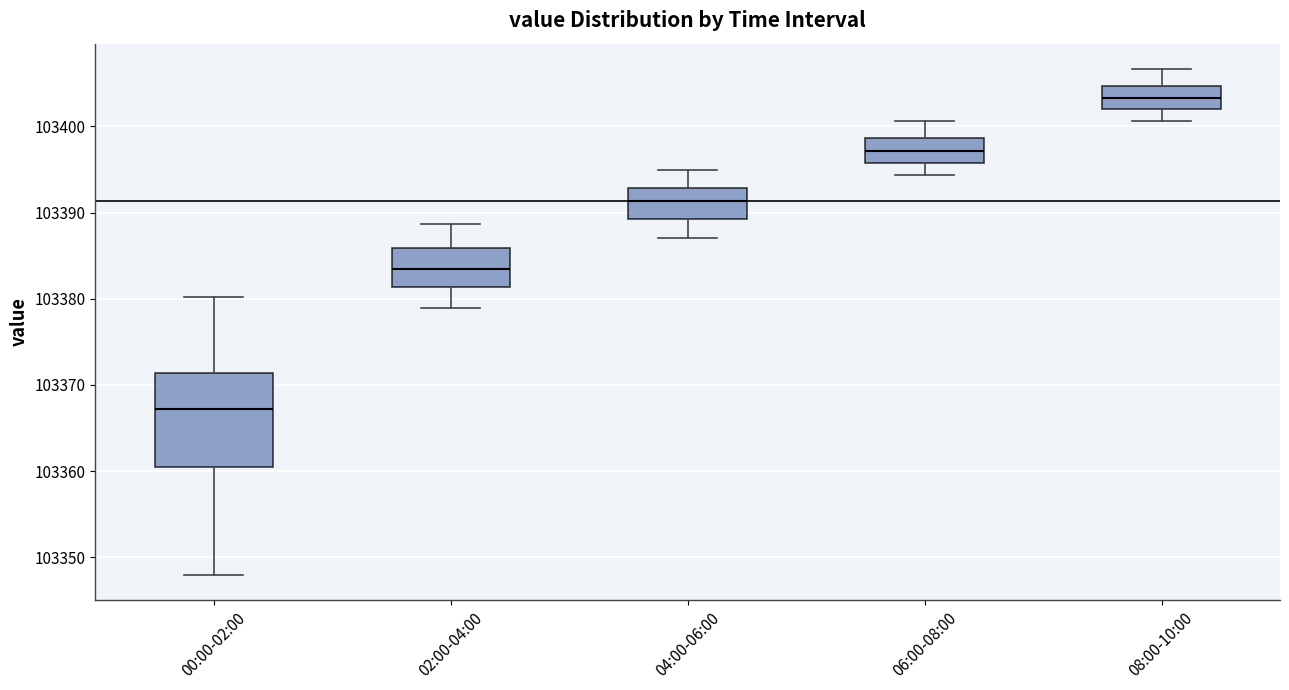

Reading left to right, transcribe this box plot: for each box, give where its median line is, the range the box spans, and where its two whiskers end, as read against the y-axis. The values are not printed on the chart, so give them approximately, as read against the axis.

00:00-02:00: median 103367, box 103360 to 103371, whiskers 103348 to 103380
02:00-04:00: median 103383, box 103381 to 103386, whiskers 103379 to 103389
04:00-06:00: median 103391, box 103389 to 103393, whiskers 103387 to 103395
06:00-08:00: median 103397, box 103396 to 103399, whiskers 103394 to 103401
08:00-10:00: median 103403, box 103402 to 103405, whiskers 103401 to 103407